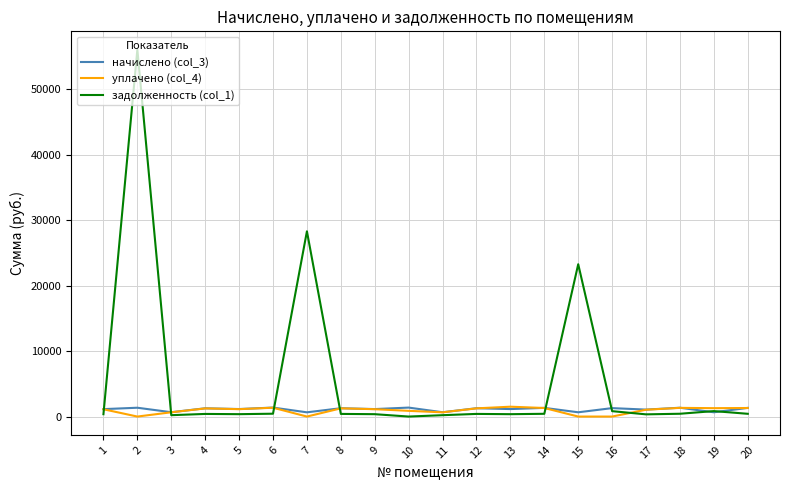

Read the уплачено (col_4) value at 6.

1350.5